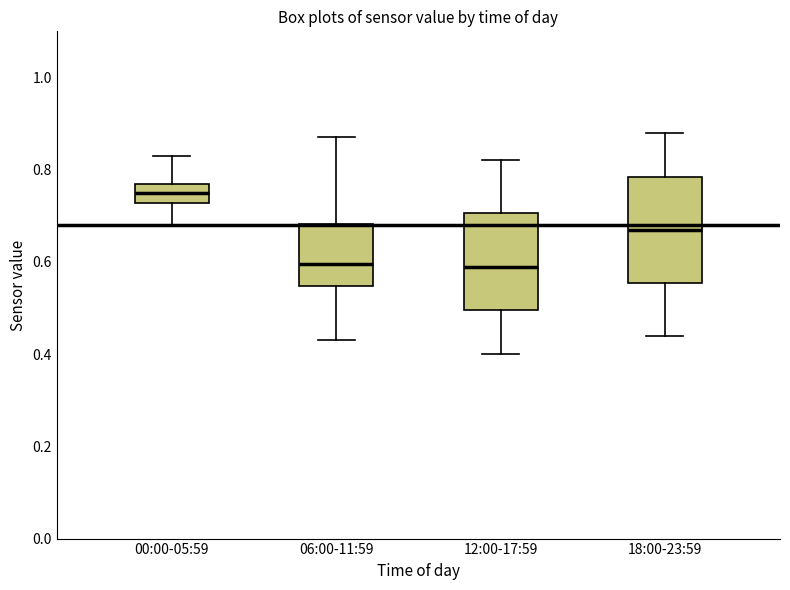

Where does the upper whisker of the box for 06:00-11:59 end on the y-axis? The values are not printed on the chart, so give them approximately, as read against the axis.

0.88